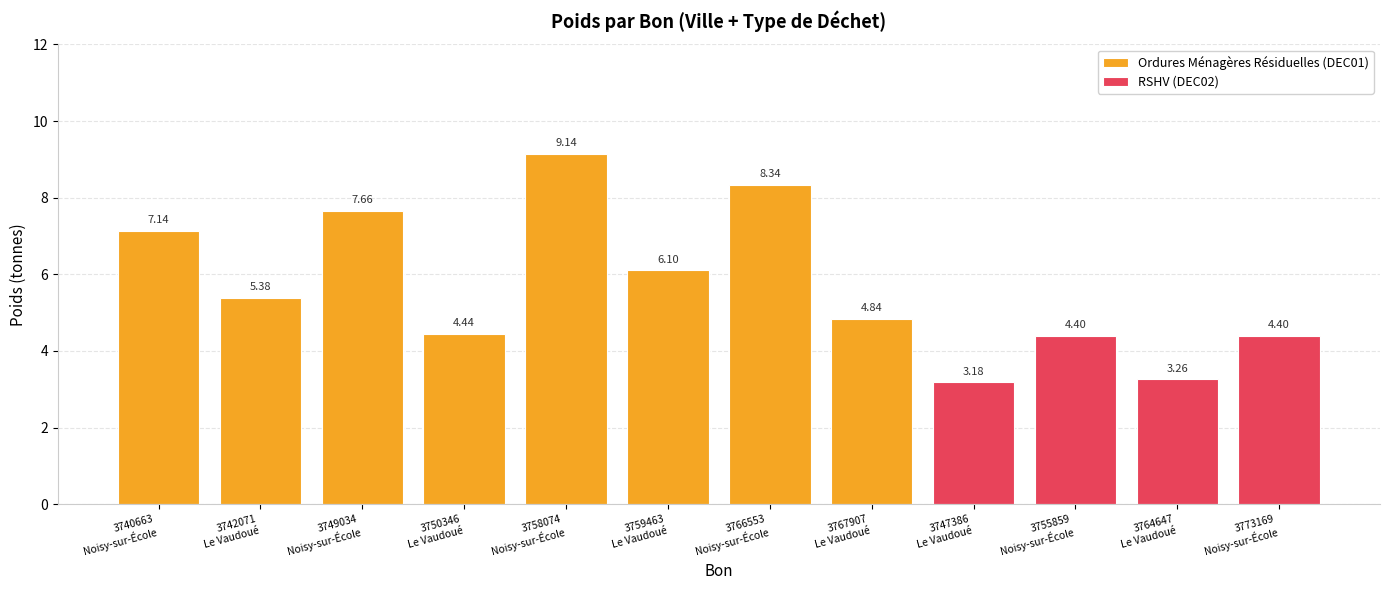

What is the difference between the maximum and minimum values?

6.0